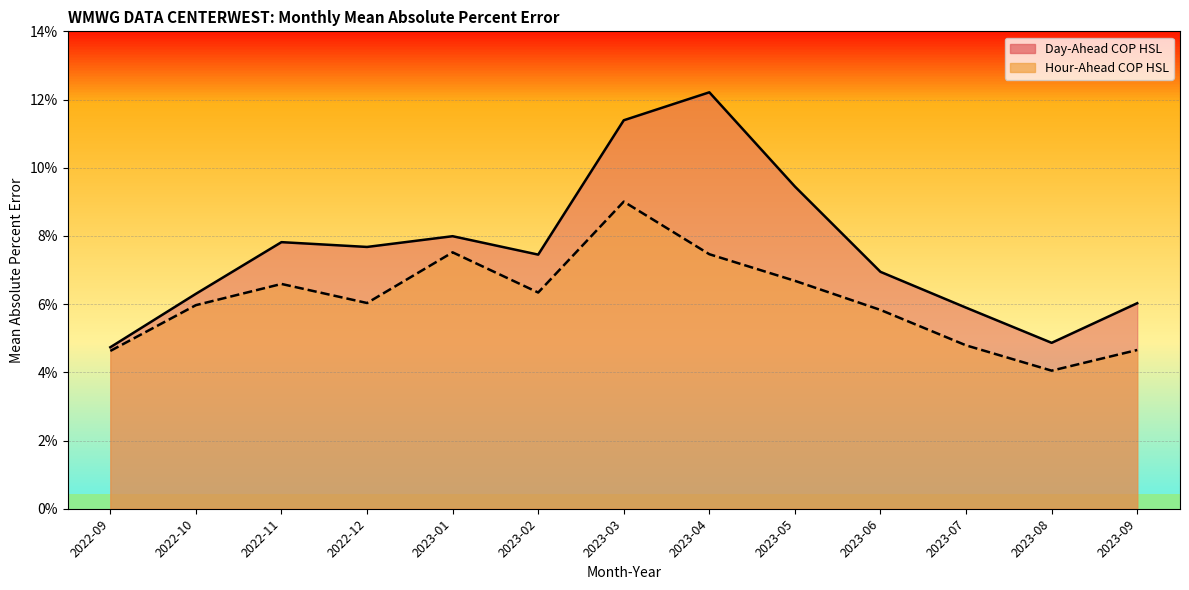

Between 2022-10 and 2023-09, which series saw the biggest shift?

Hour-Ahead COP HSL